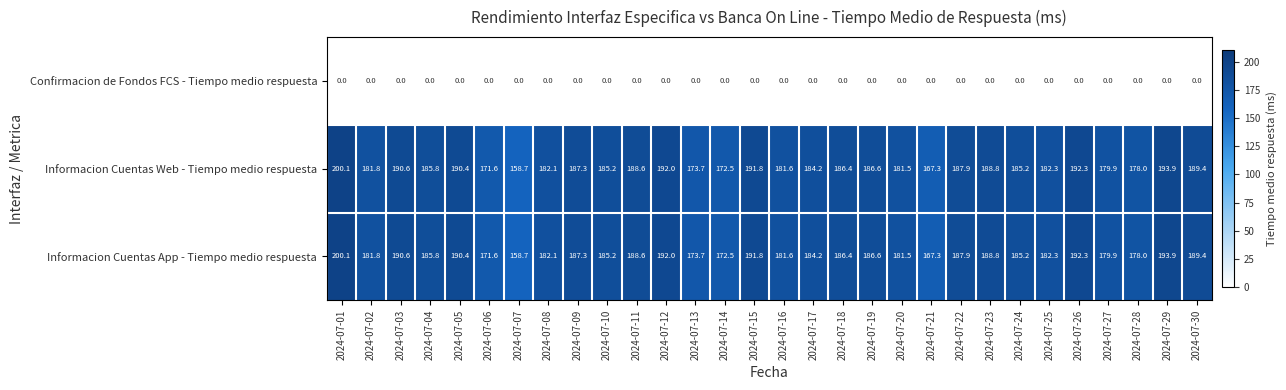

True or false: Informacion Cuentas Web - Tiempo medio respuesta has a value of 127.1 at 2024-07-08.

False